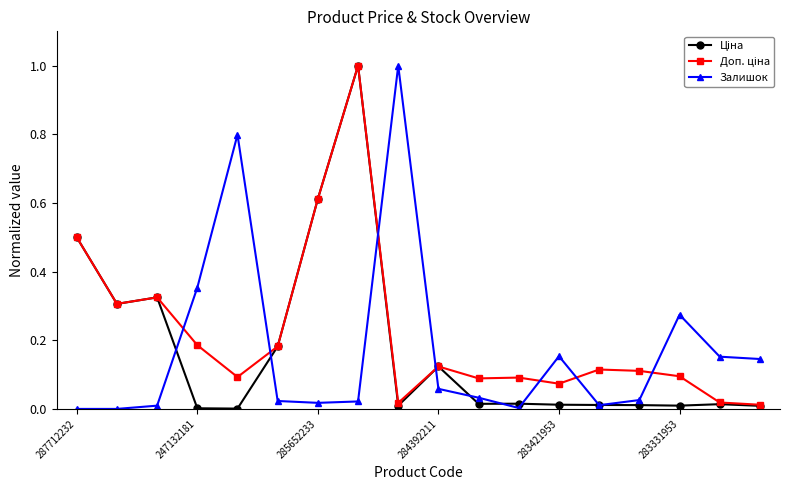

What is the highest value of the Залишок series?

1.0